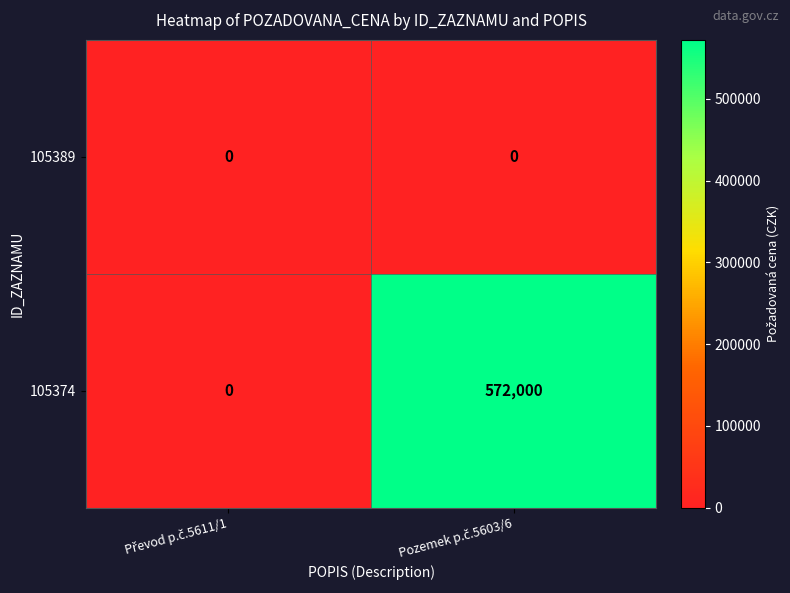

How many series are shown in this chart?

2